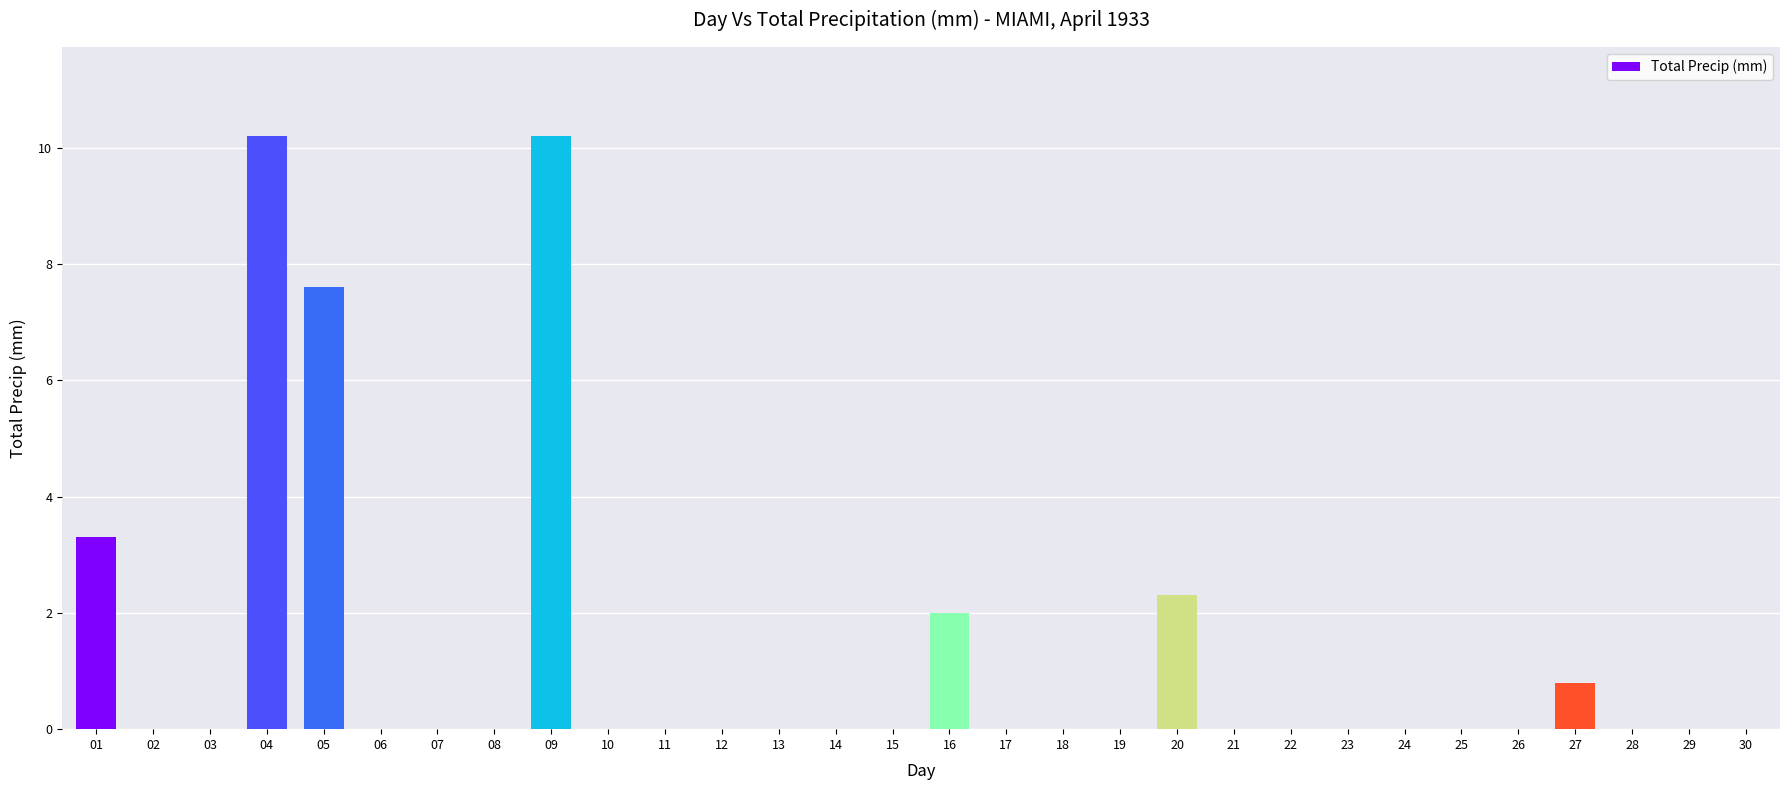

Between 18 and 09, which is larger?

09